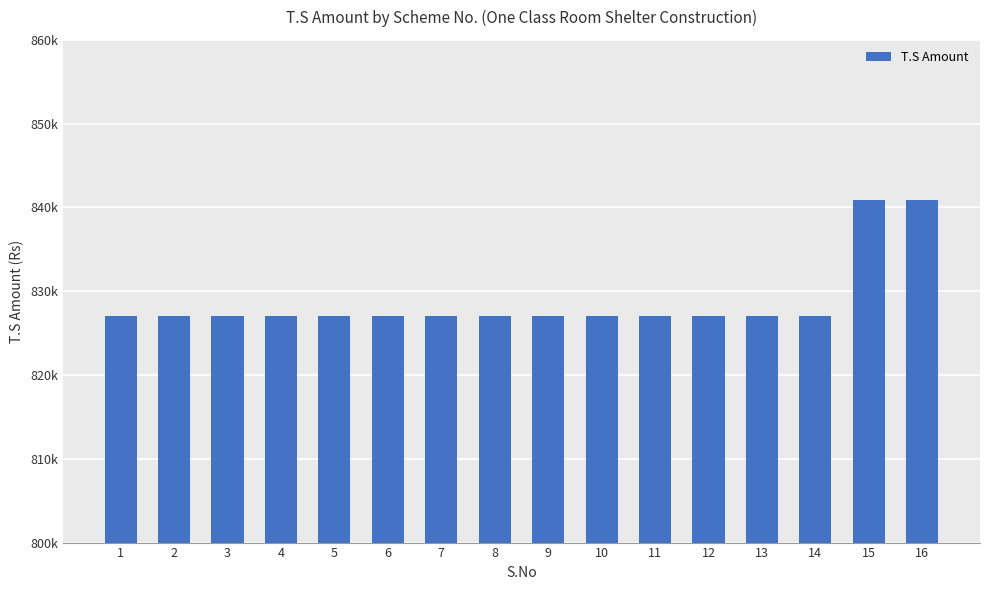

At which category does the chart reach its peak across all series?

15